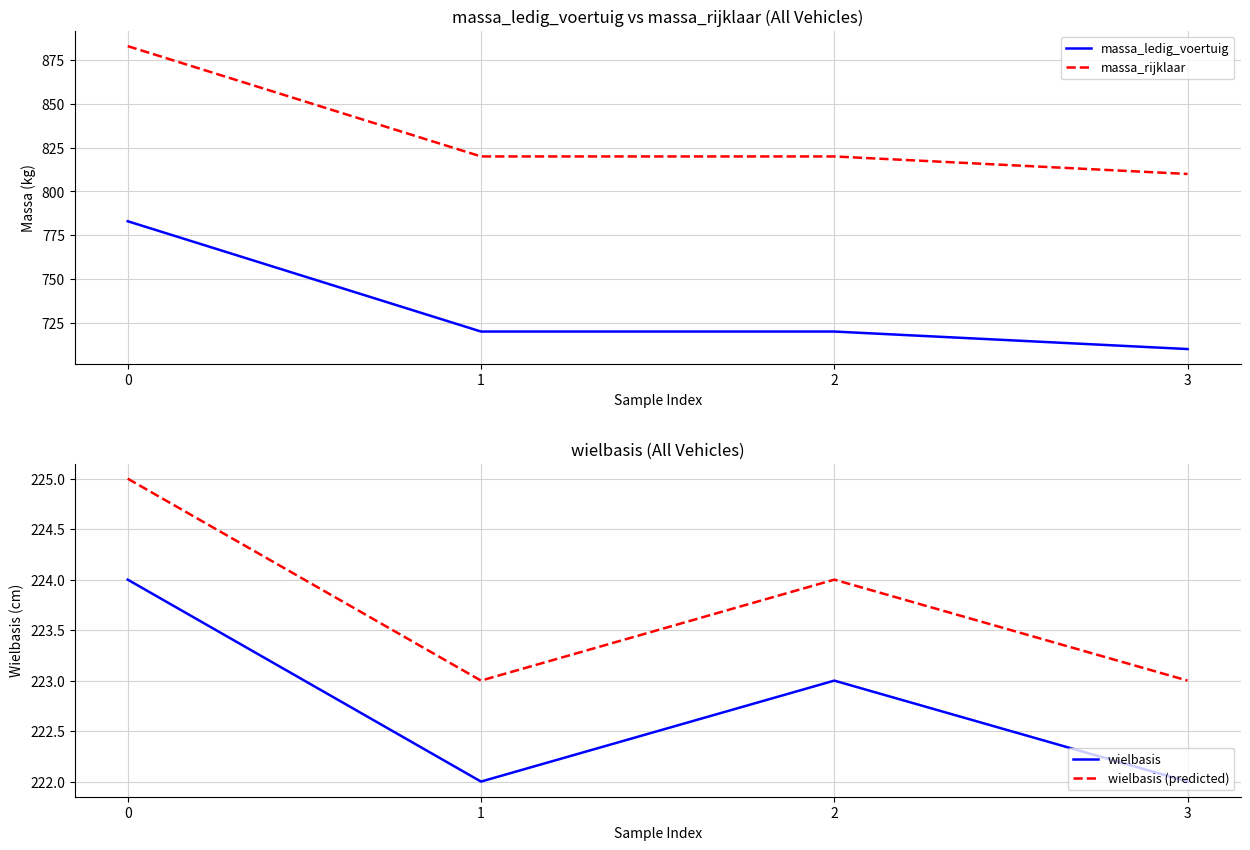

What are all the series names shown in the legend?

massa_ledig_voertuig, massa_rijklaar, wielbasis, wielbasis (predicted)